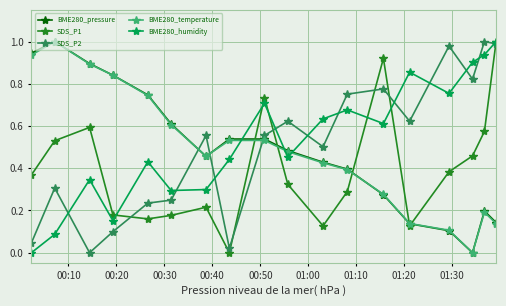

How many series are shown in this chart?

5